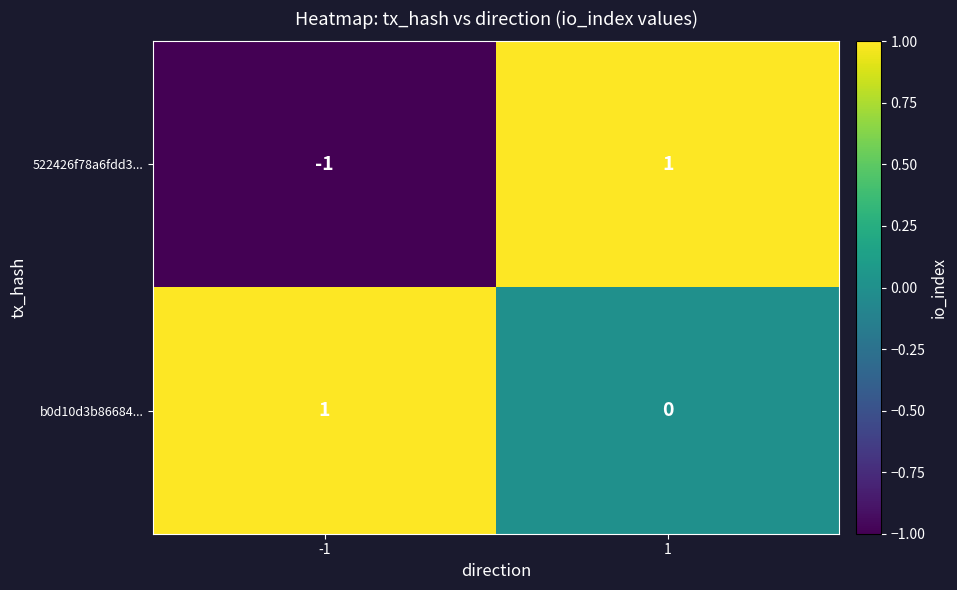

Which series has the largest total across all categories?

b0d10d3b86684...